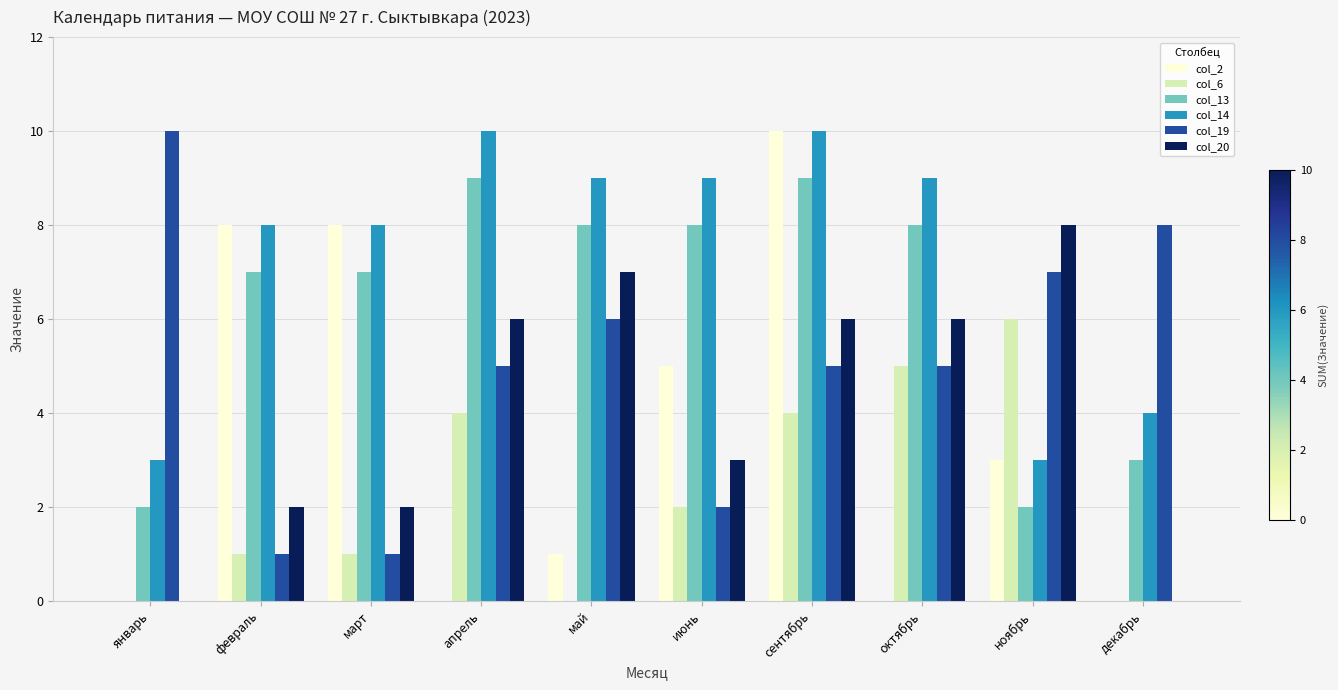

Is the value of col_20 at июнь greater than the value of col_6 at сентябрь?

No